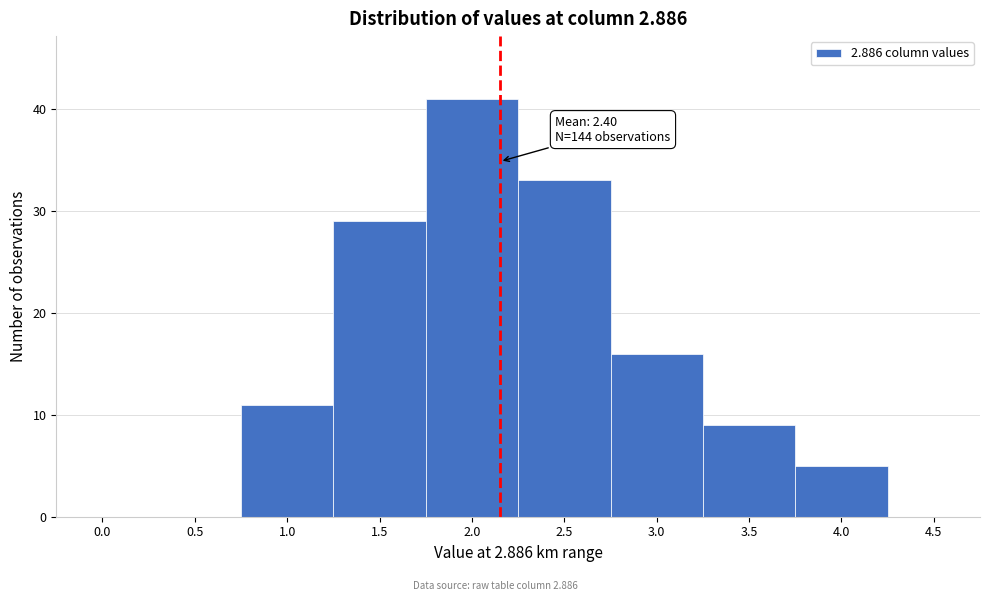

Reading right to left, extract all data points from this chart.

4.5=0	4.0=5	3.5=9	3.0=16	2.5=33	2.0=41	1.5=29	1.0=11	0.5=0	0.0=0